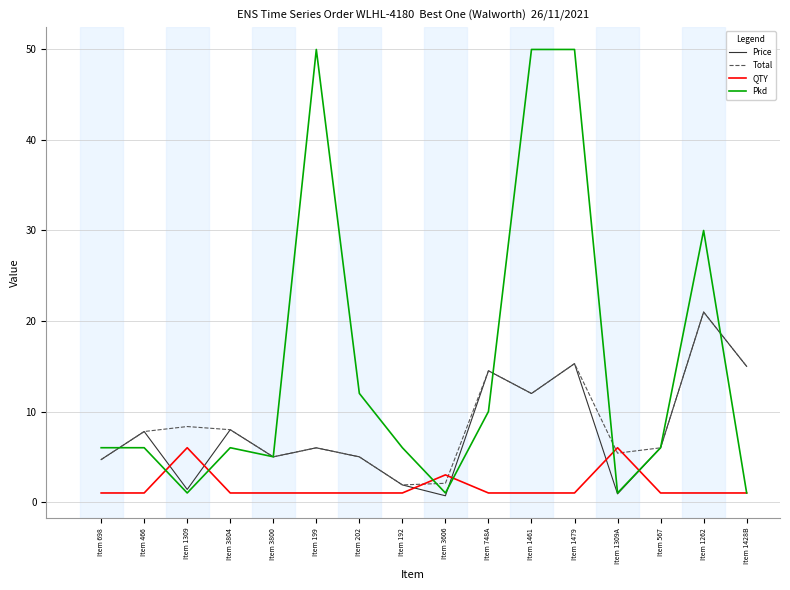

Where is Total nearest to the value 11?

Item 1461